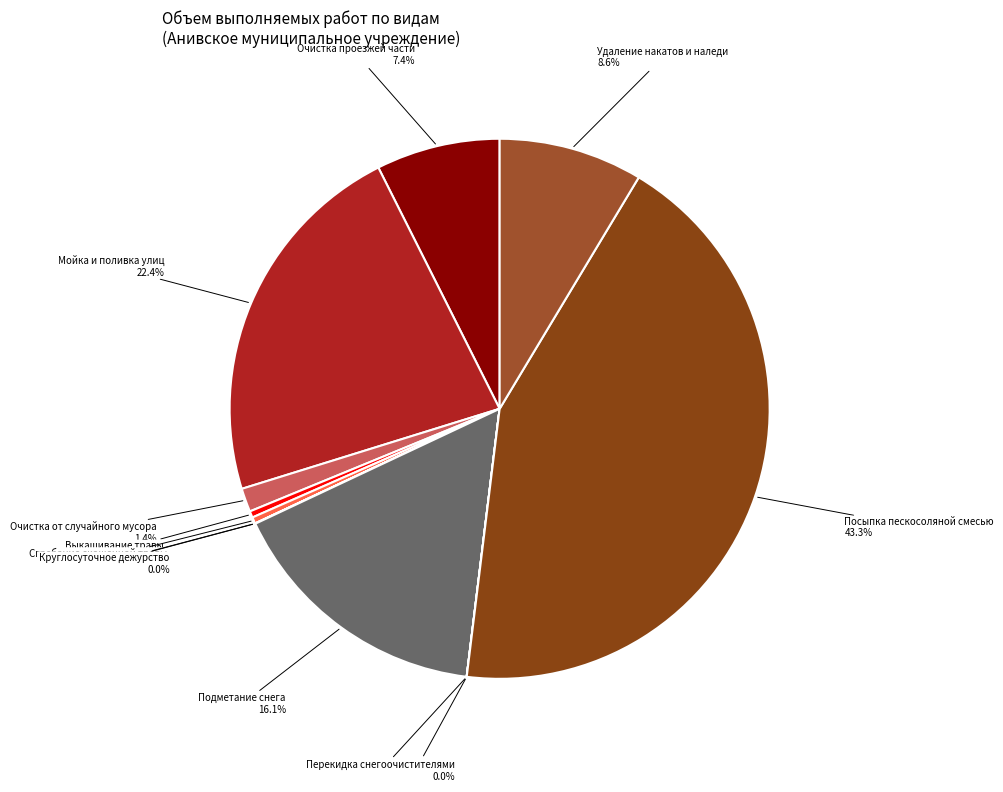

Between Очистка от случайного мусора and Мойка и поливка улиц, which is larger?

Мойка и поливка улиц